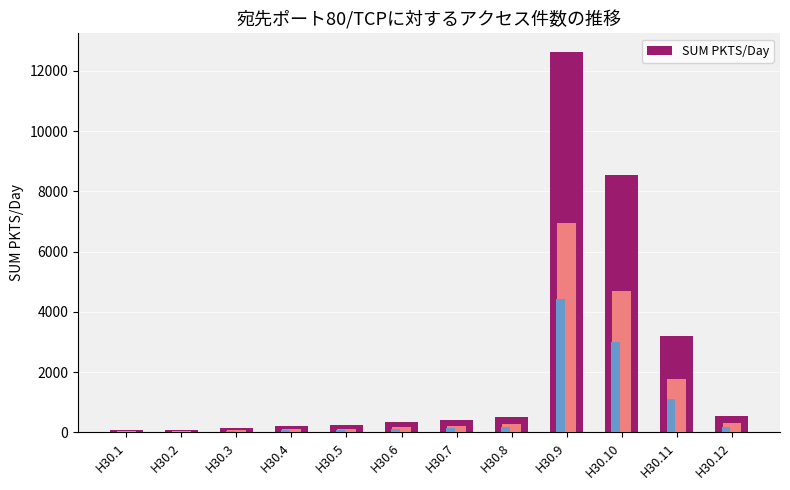

At which category does the chart reach its peak across all series?

H30.9